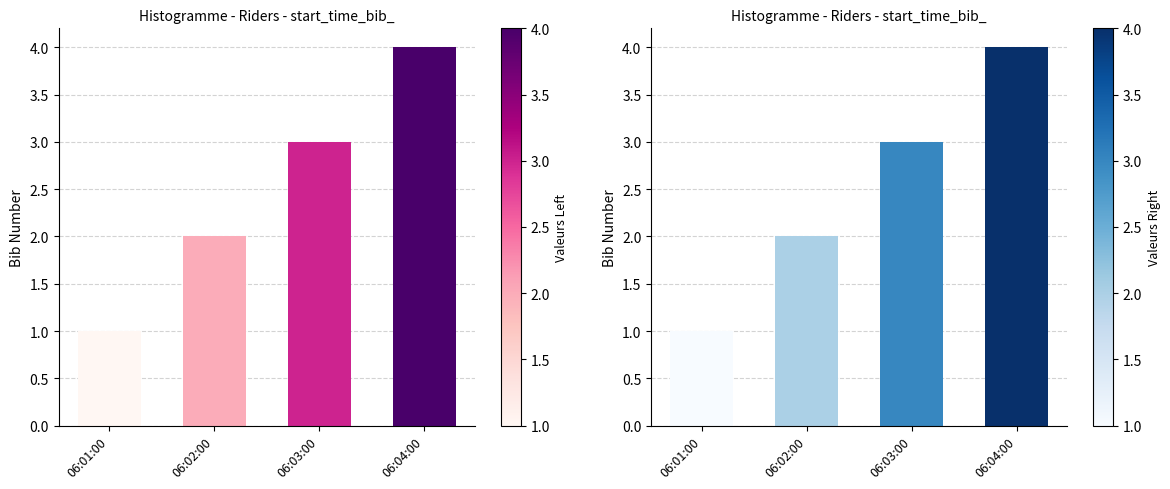

What is the change in value from 06:02:00 to 06:03:00?

+1